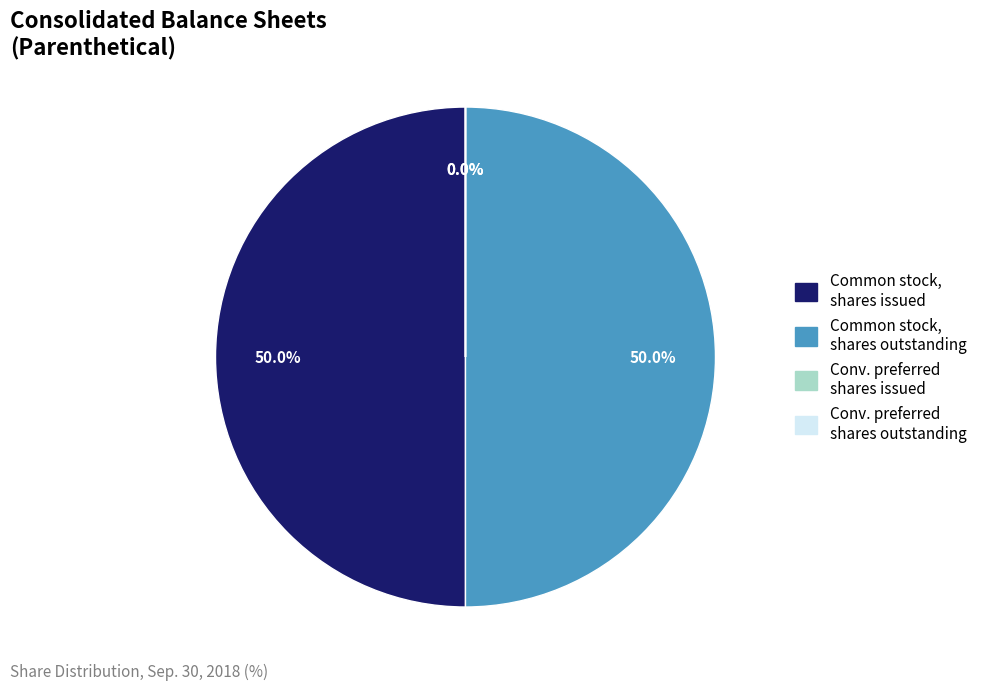

To the nearest percent, what is the average slice percentage?

25%